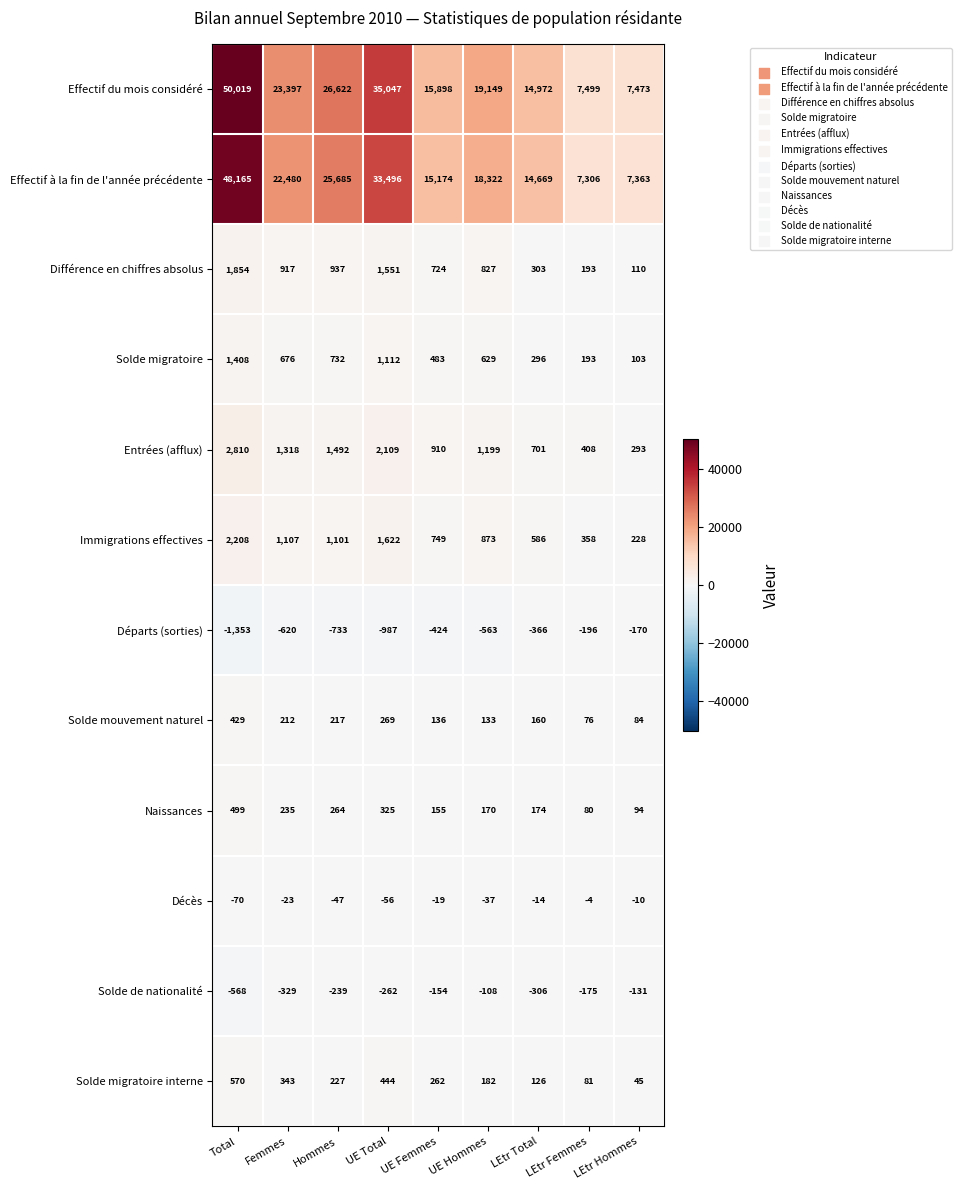

What is the minimum value shown in the chart?

-1353